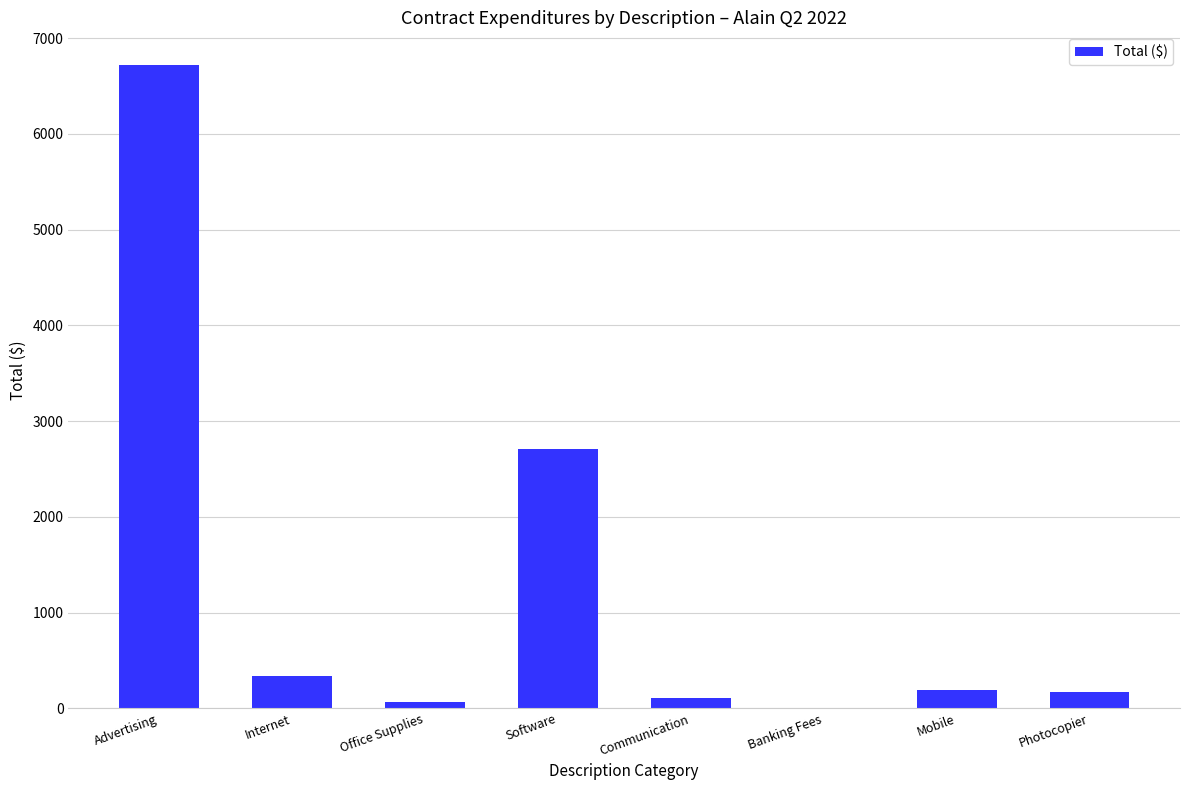

Which category has the highest value across all series?

Advertising